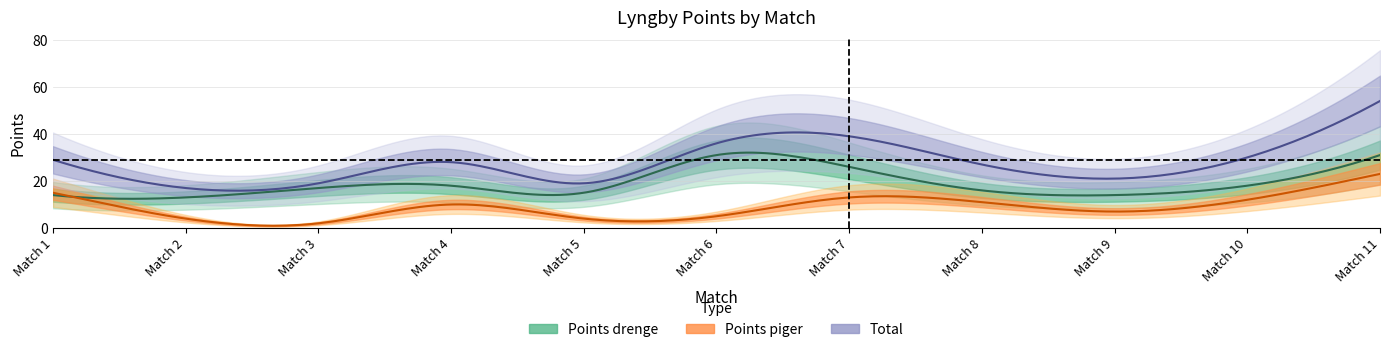

Which has a higher value, 10 or 5?

10